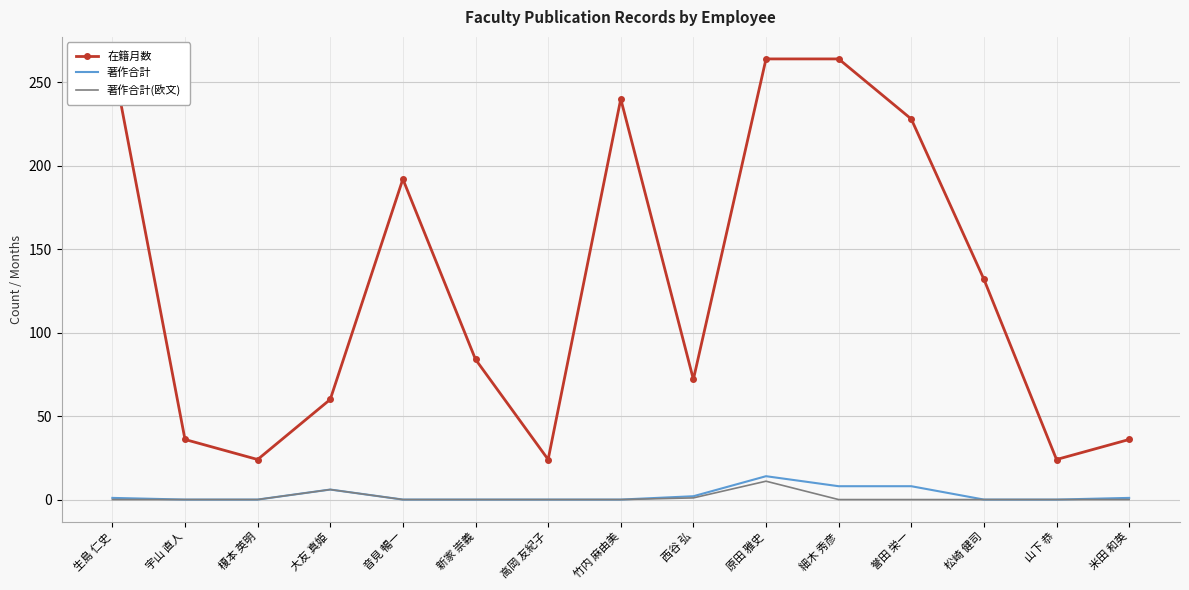

Which series has the largest total across all categories?

在籍月数